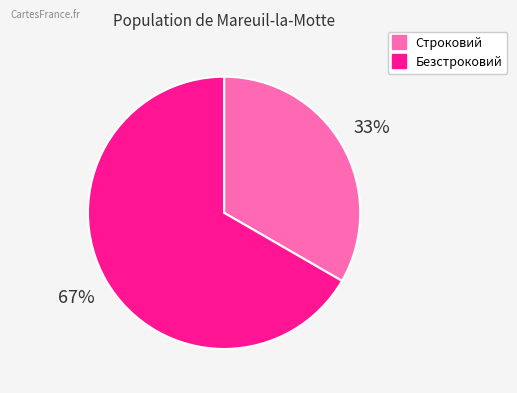

What is the smallest slice in the pie chart?

Строковий